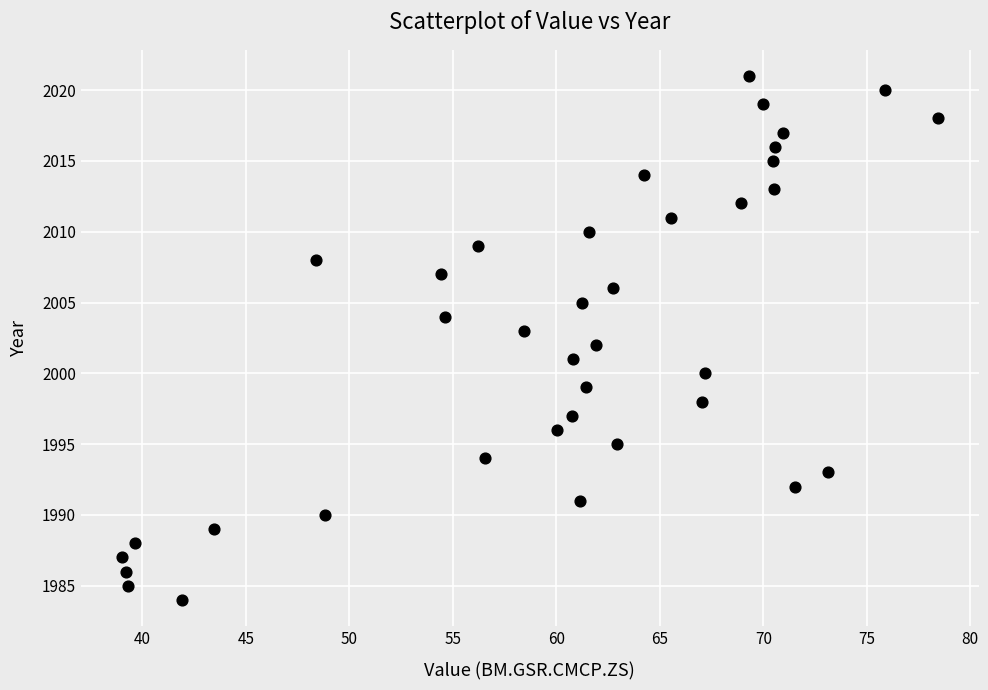

What is the range of Y values (max minus min)?

37